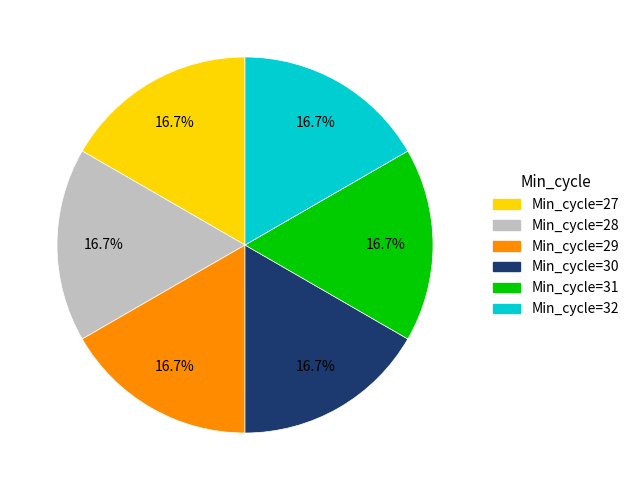

What is the ratio of the value at Min_cycle=28 to the value at Min_cycle=31?

1.0